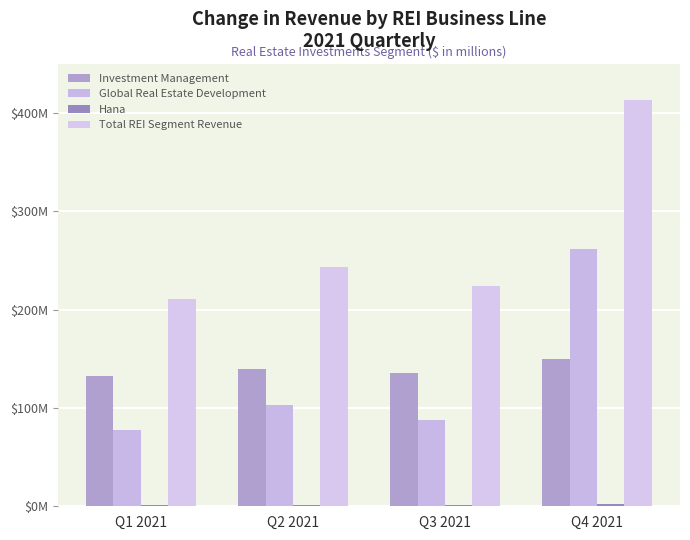

Which category has the highest value in the Hana series?

Q4 2021